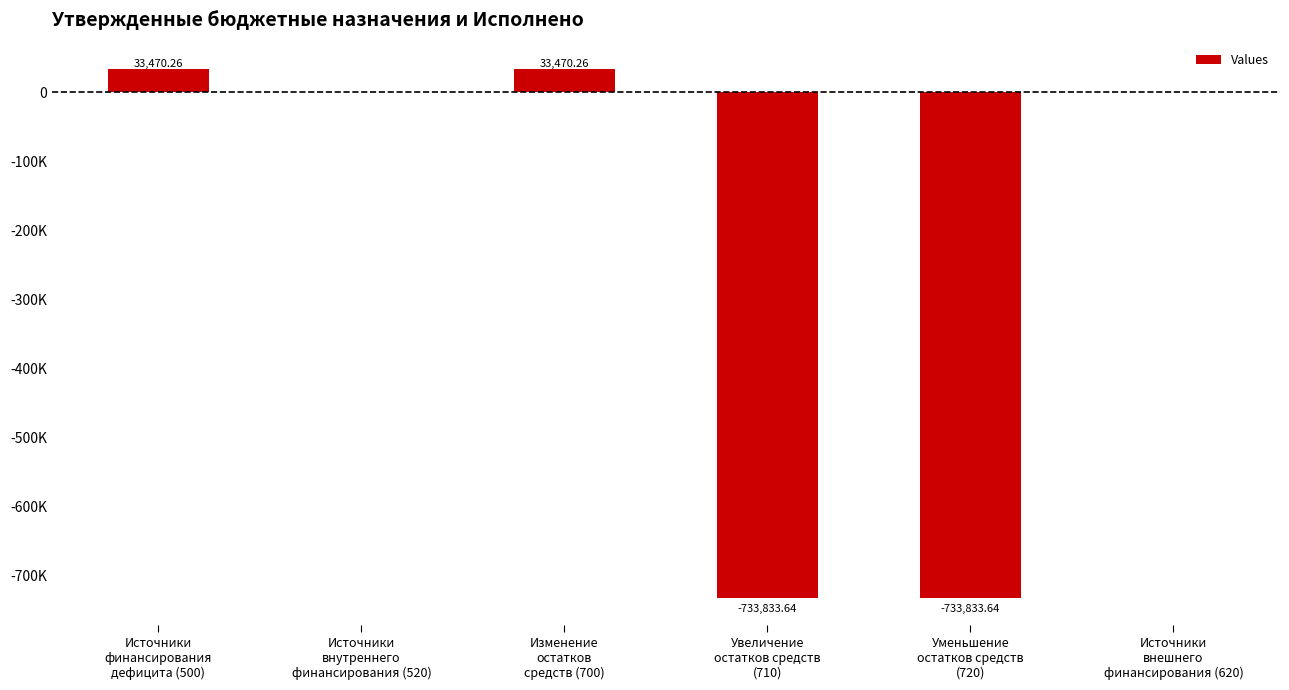

How many data points are above 0?

2